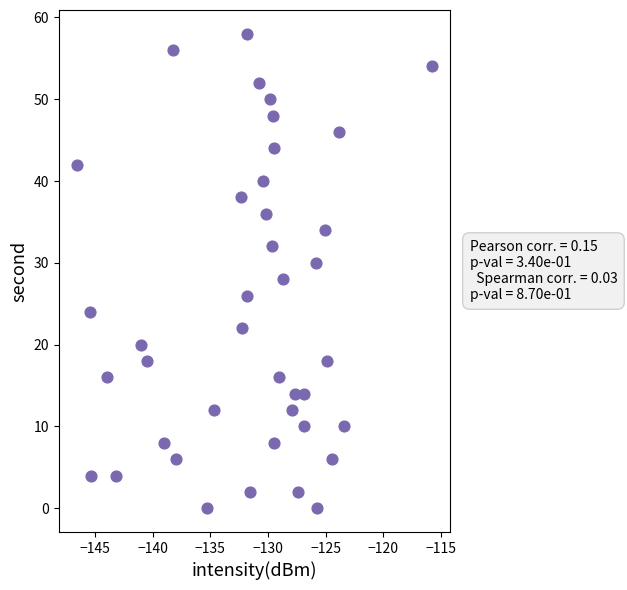

What is the range of Y values (max minus min)?

58